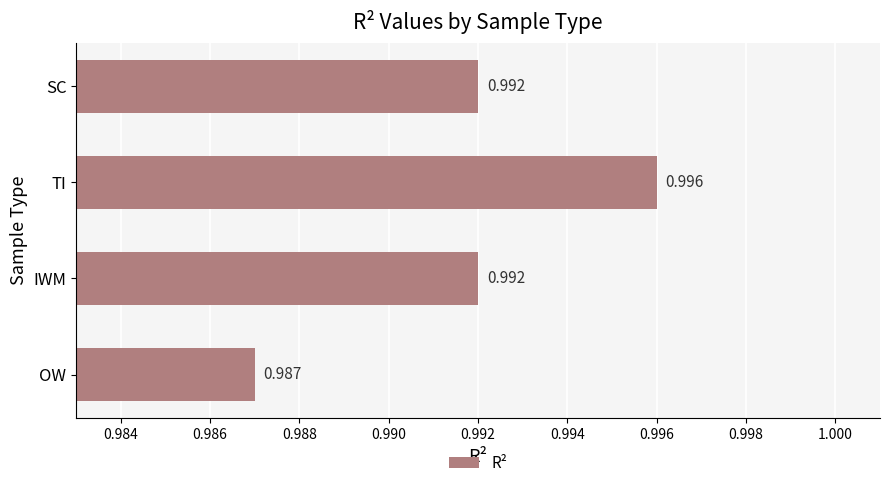

Which category has the highest value across all series?

TI